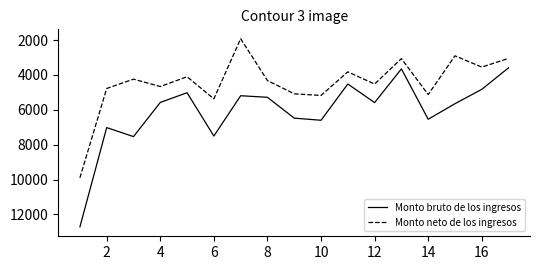

What is the difference between the maximum and minimum values in the Monto neto de los ingresos series?

7973.4